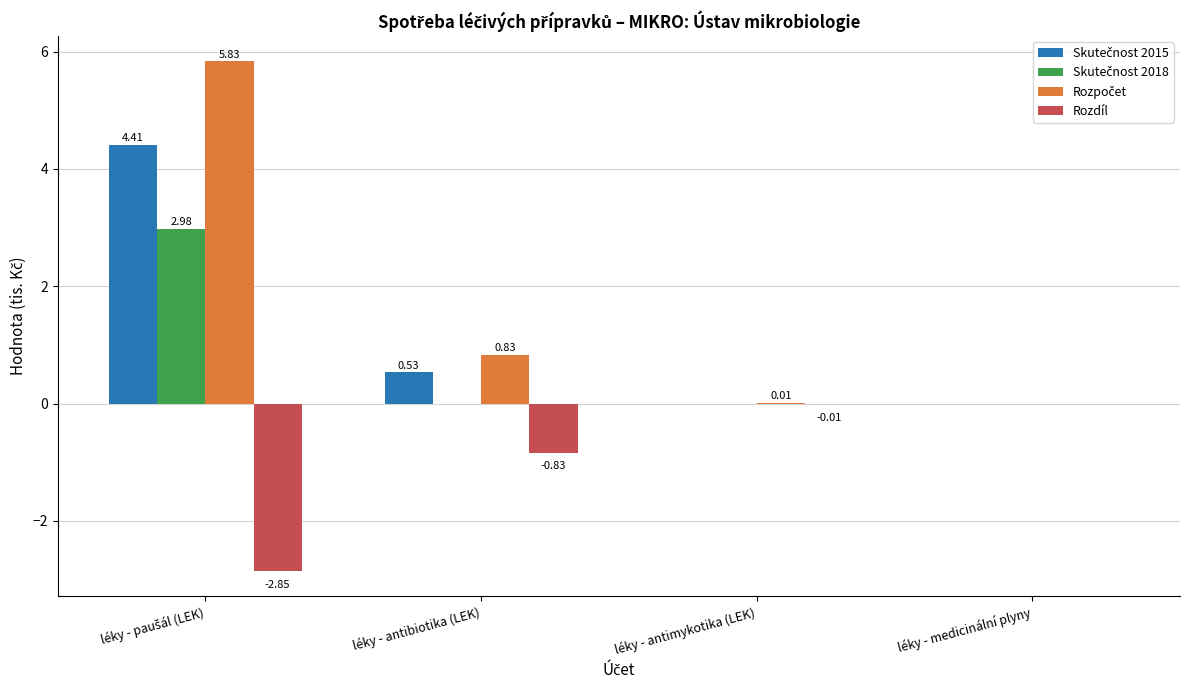

How many data points does each series have?

4